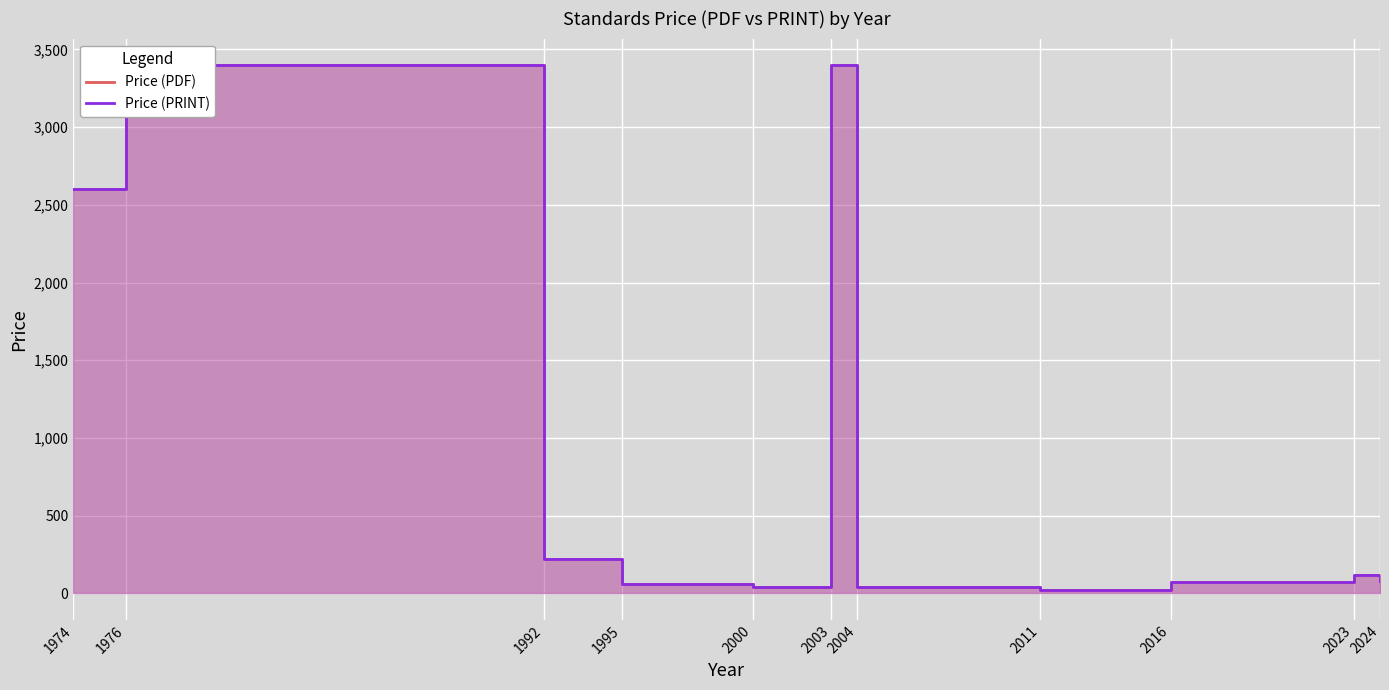

True or false: Price (PDF) and Price (PRINT) intersect in this chart.

False